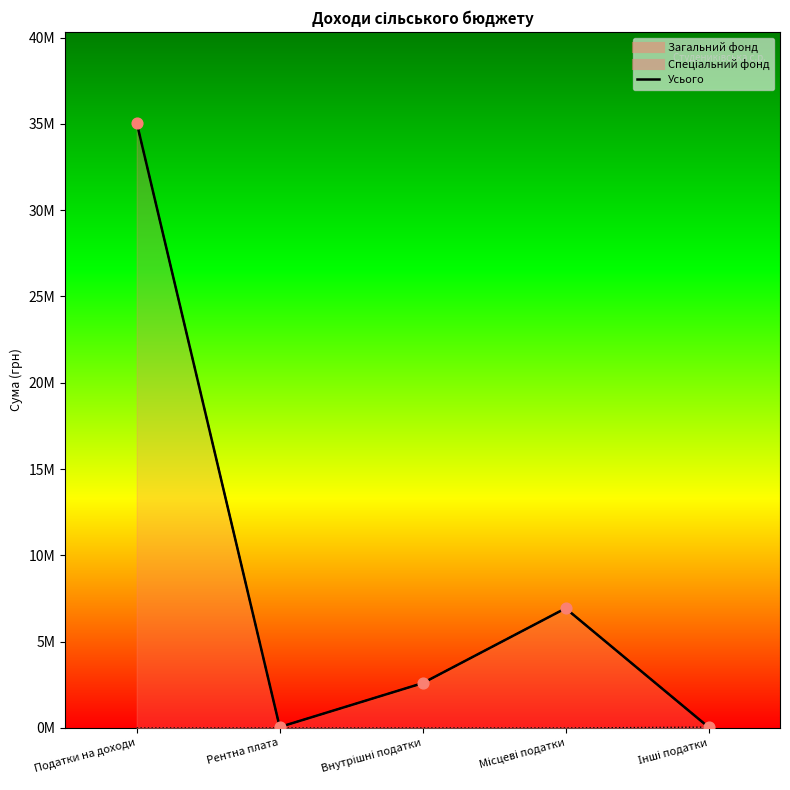

What is the total value across all series at Податки на доходи?

70114838